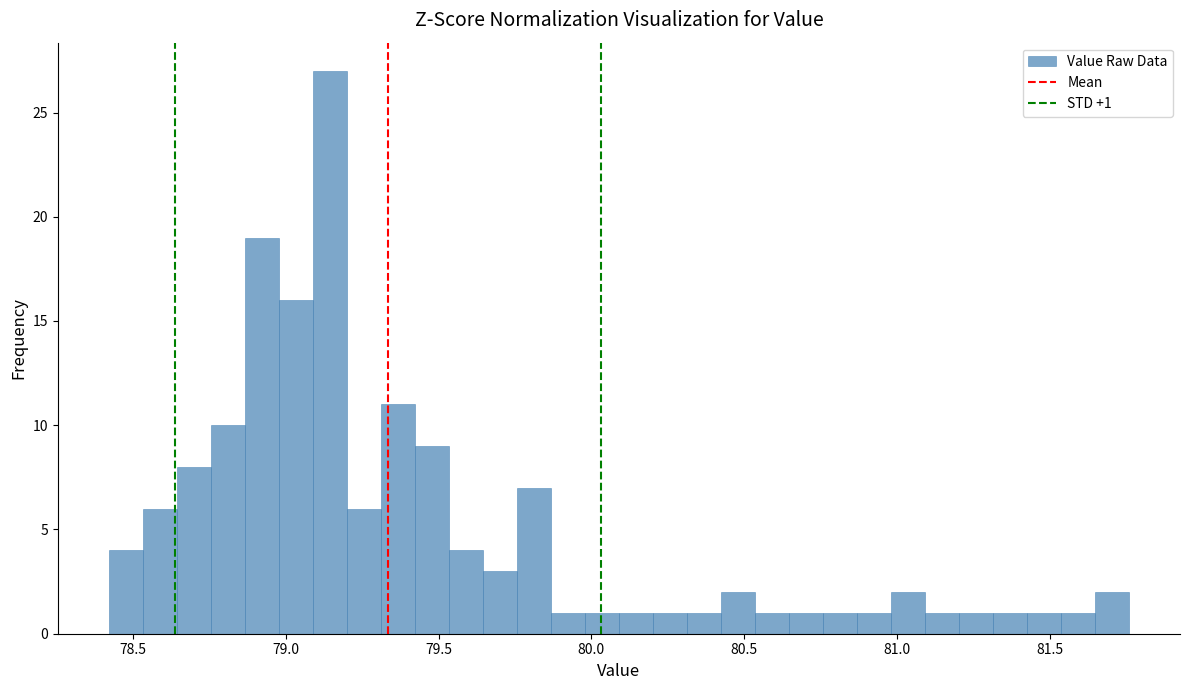

Around what value on the x-axis is the tallest bar? Give the approximate position of its centre, as read against the axis.

79.15